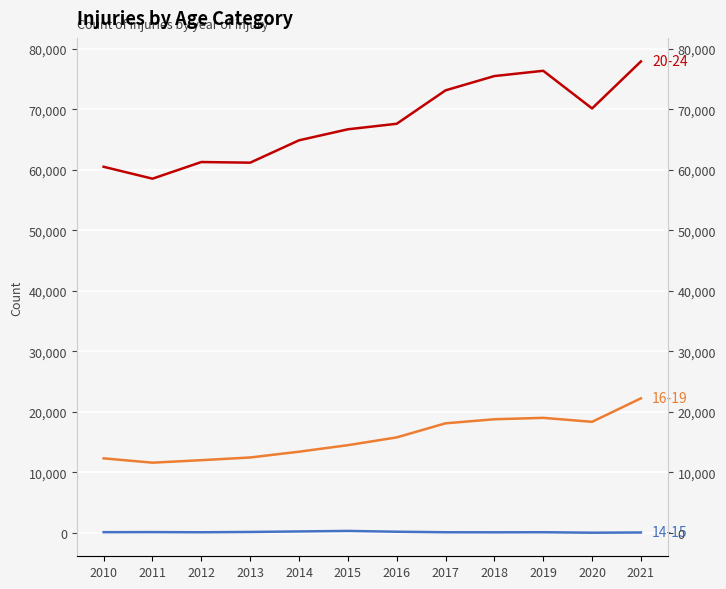

Reading left to right, list all the values displayed in this chart.

14-15: 2010=120	2011=134	2012=107	2013=156	2014=242	2015=327	2016=196	2017=109	2018=99	2019=112	2020=32	2021=71
16-19: 2010=12318	2011=11603	2012=12016	2013=12463	2014=13417	2015=14494	2016=15780	2017=18107	2018=18779	2019=19009	2020=18354	2021=22238
20-24: 2010=60493	2011=58525	2012=61277	2013=61172	2014=64865	2015=66685	2016=67599	2017=73121	2018=75483	2019=76353	2020=70131	2021=77895